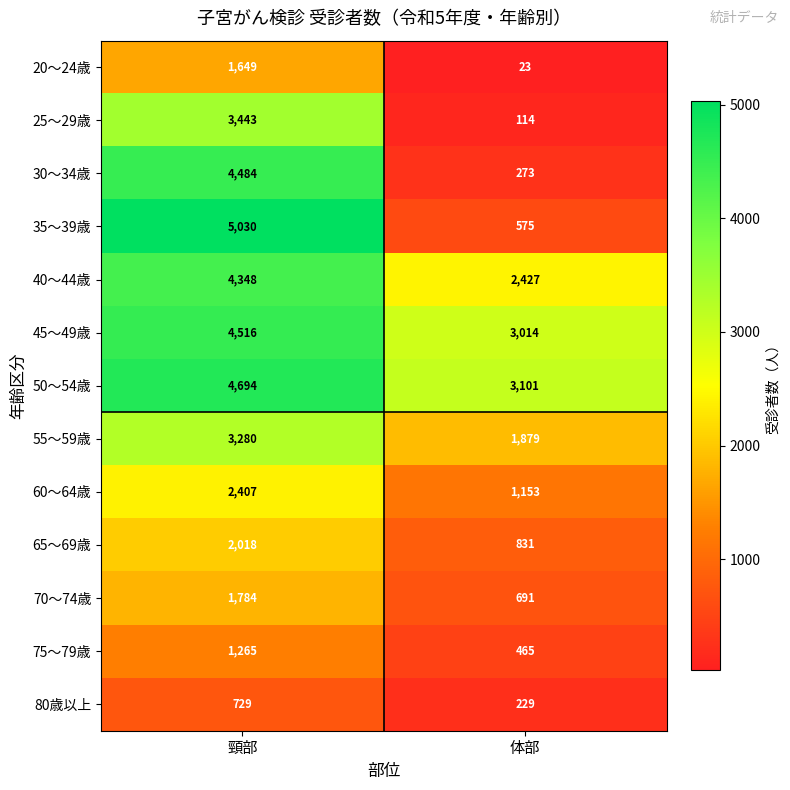

Reading left to right, transcribe all the data shown in this chart.

20～24歳: 1649	23
25～29歳: 3443	114
30～34歳: 4484	273
35～39歳: 5030	575
40～44歳: 4348	2427
45～49歳: 4516	3014
50～54歳: 4694	3101
55～59歳: 3280	1879
60～64歳: 2407	1153
65～69歳: 2018	831
70～74歳: 1784	691
75～79歳: 1265	465
80歳以上: 729	229